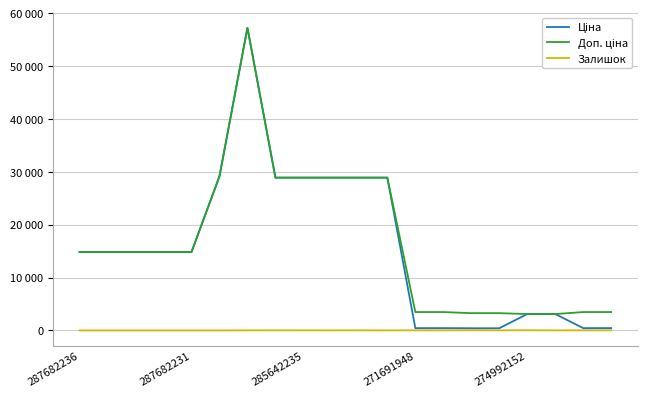

Is this an area chart (filled region under the line)?

No